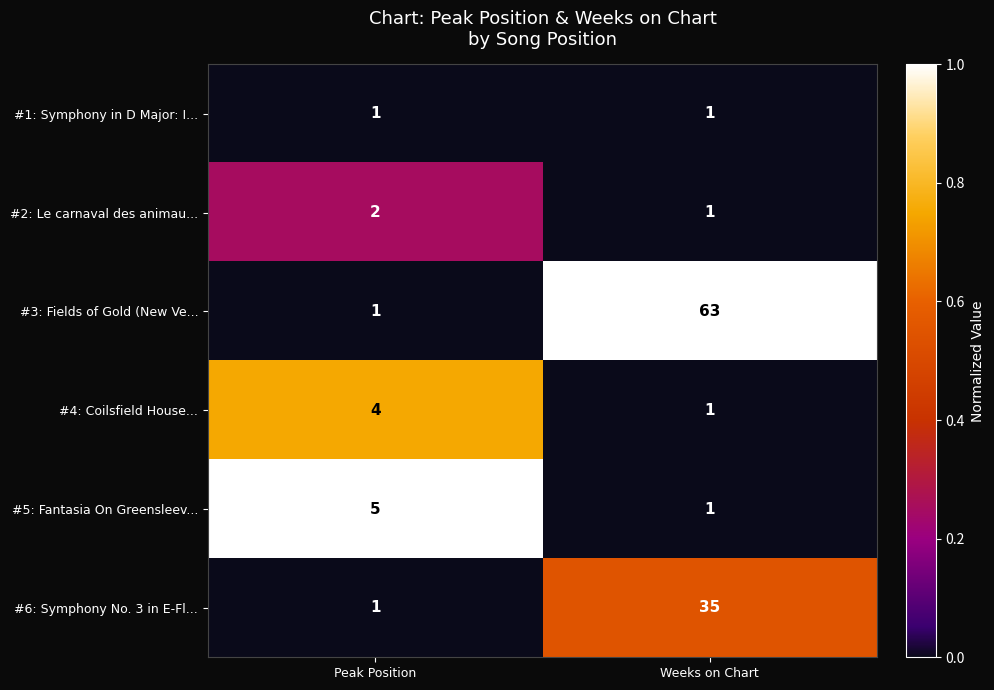

Rank the categories by #5: Fantasia On Greensleev... value from lowest to highest.

Weeks on Chart, Peak Position